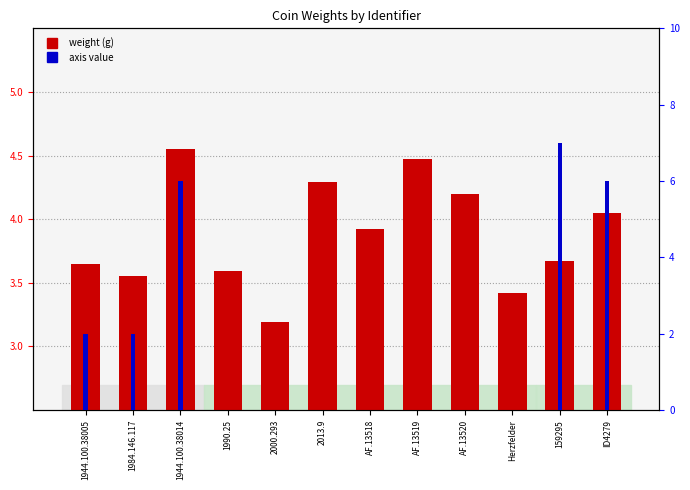

How many data points does each series have?

12